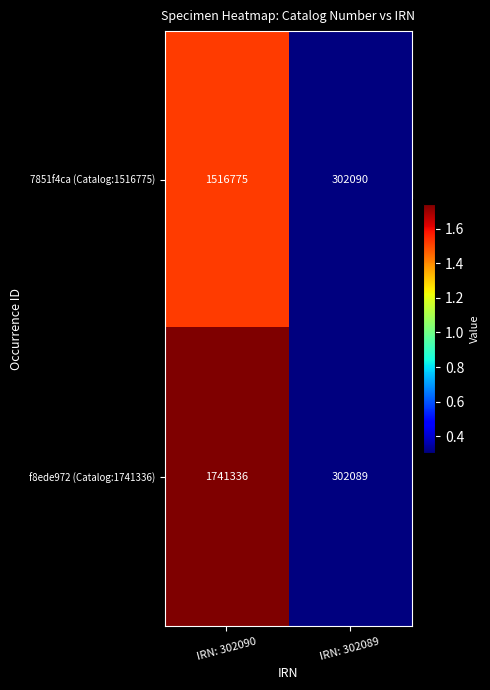

Rank the series by their maximum value, from highest to lowest.

f8ede972 (Catalog:1741336), 7851f4ca (Catalog:1516775)